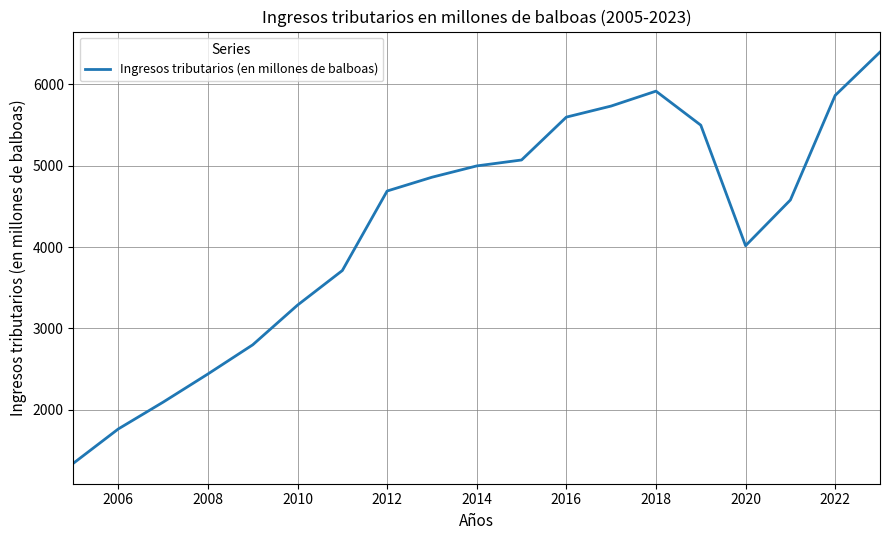

How many values are below 4689?

9